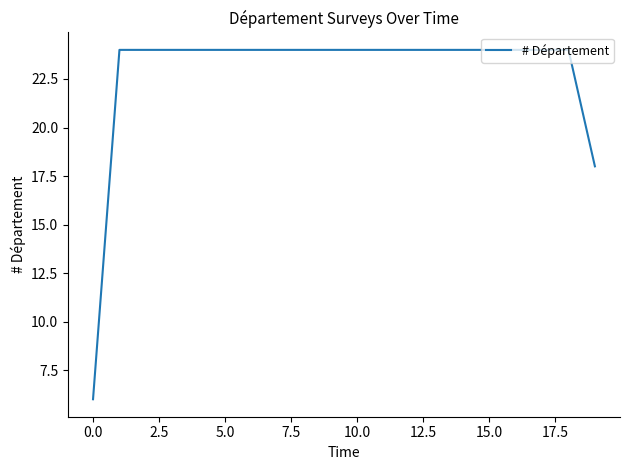

What is the maximum value shown in the chart?

24